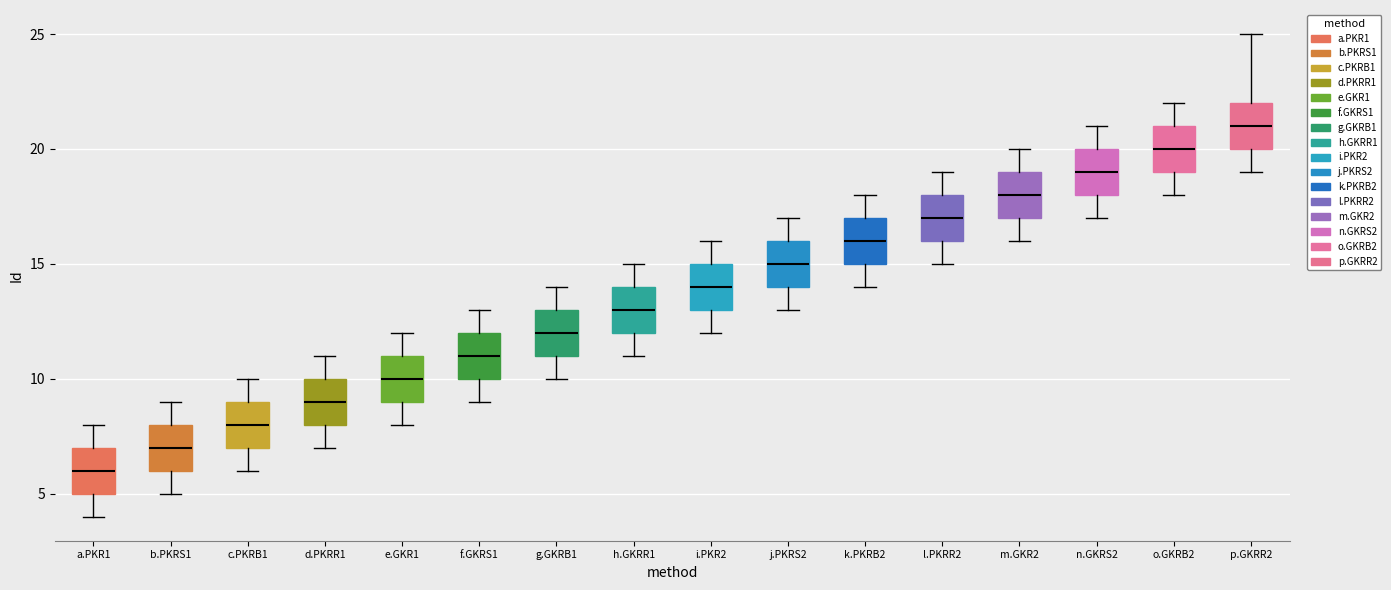

Which box has the highest median line?

p.GKRR2